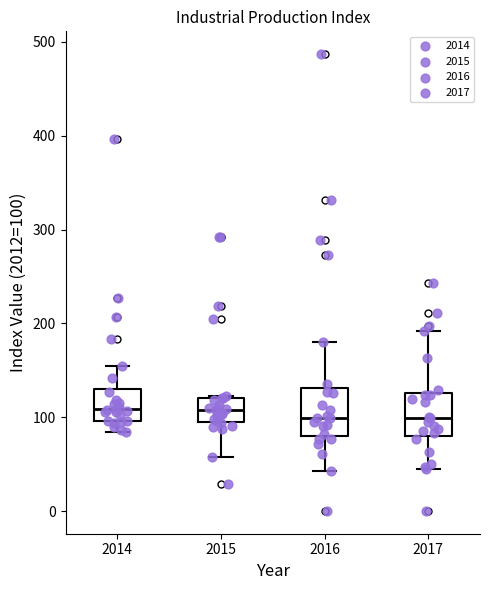

Reading left to right, read every box against the y-axis: the position of its median line, the range the box covers, and the ends of its whiskers. The values are not printed on the chart, so give them approximately, as read against the axis.

2014: median 110, box 100 to 130, whiskers 80 to 160
2015: median 110, box 100 to 120, whiskers 60 to 120
2016: median 100, box 80 to 130, whiskers 40 to 180
2017: median 100, box 80 to 130, whiskers 50 to 190